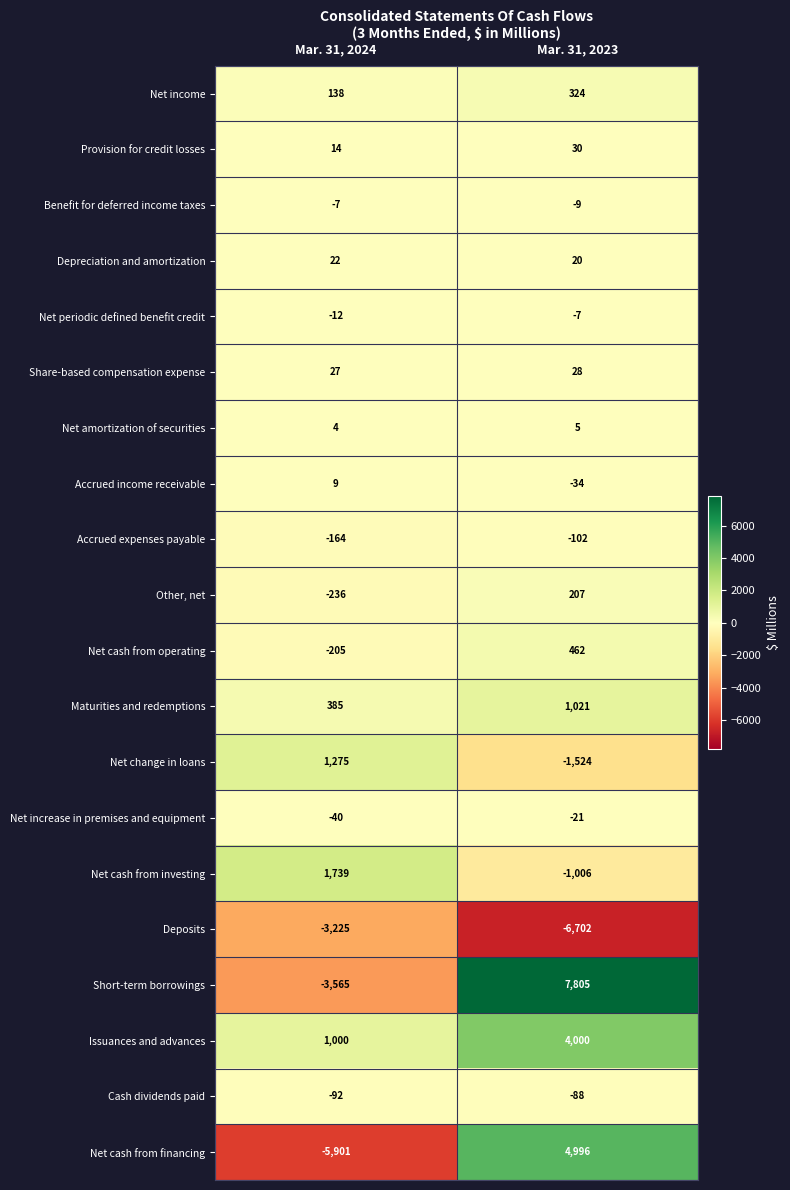

Rank the categories by Net cash from financing value from lowest to highest.

Mar. 31, 2024, Mar. 31, 2023